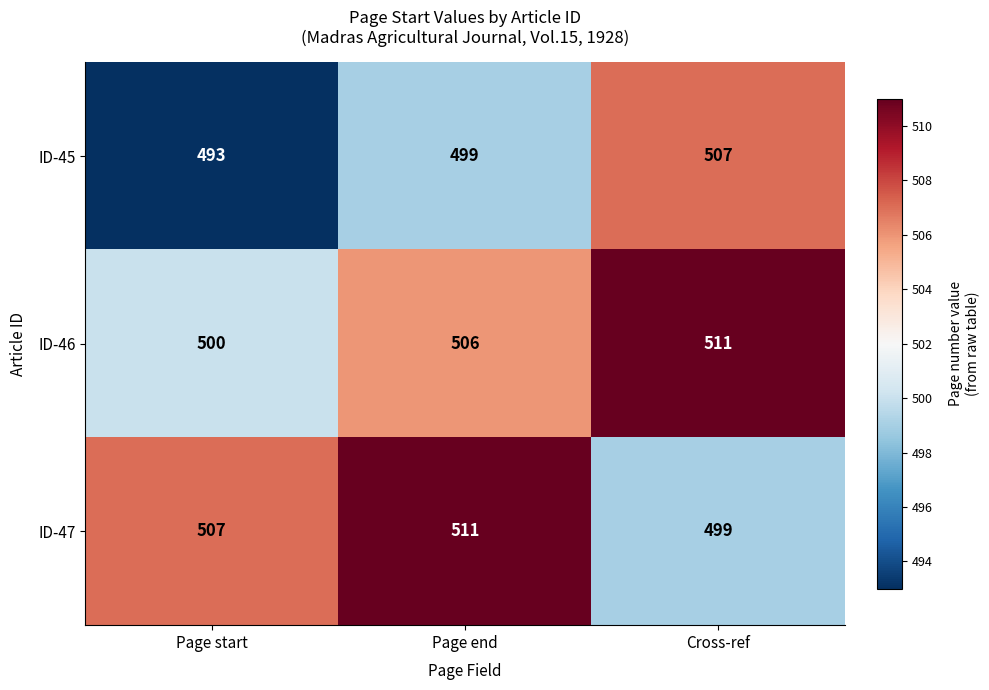

Which series has the widest spread of values?

ID-45